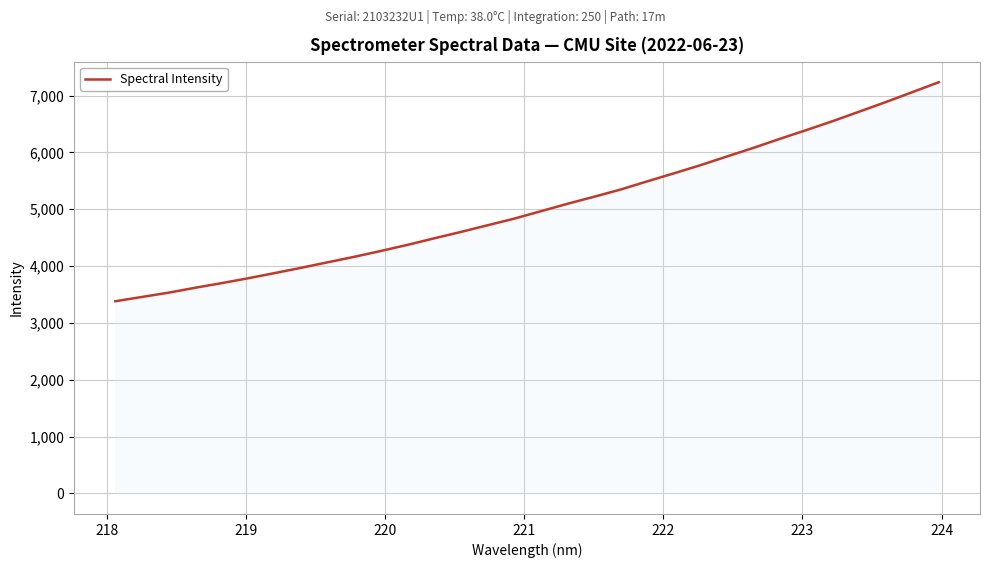

How many categories are shown in the chart?

32